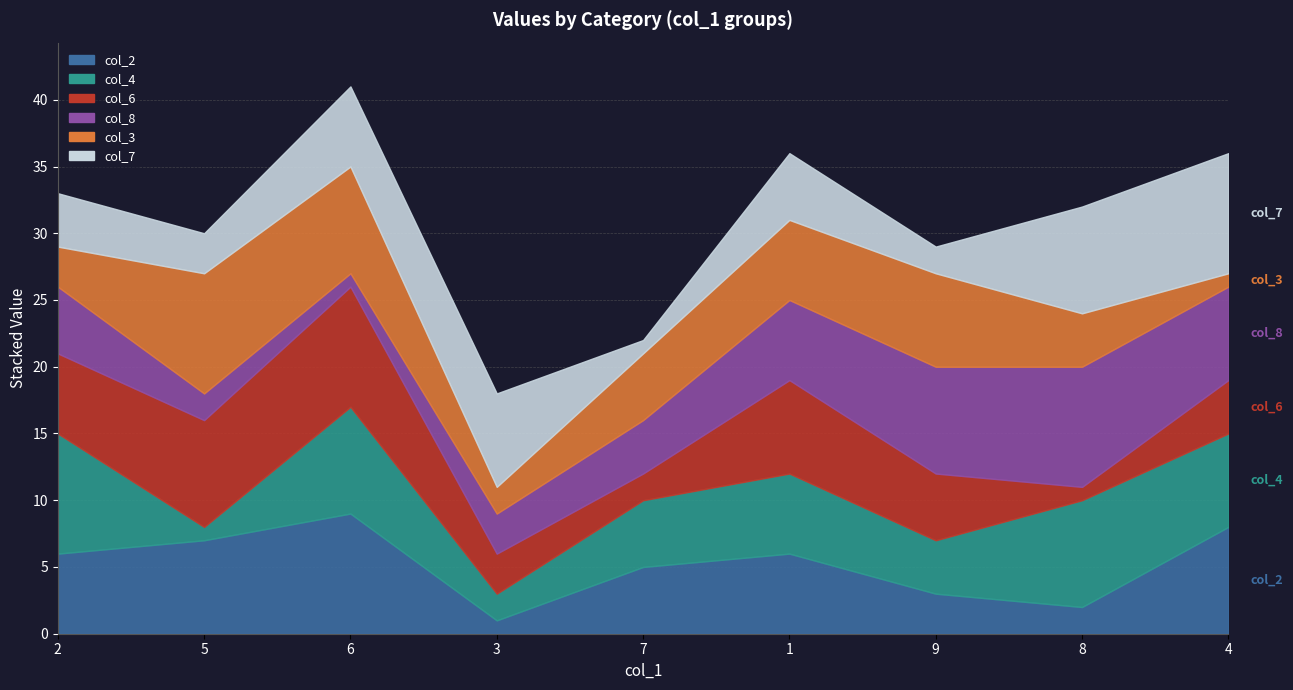

What is the maximum value for col_2?

9